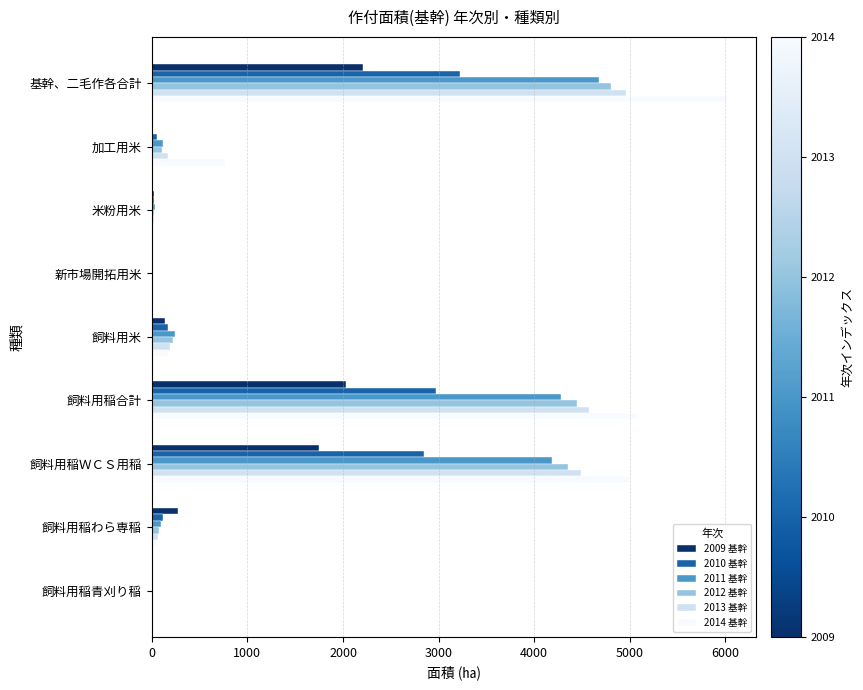

Which series changed the most between 新市場開拓用米 and 飼料用稲合計?

2014 基幹